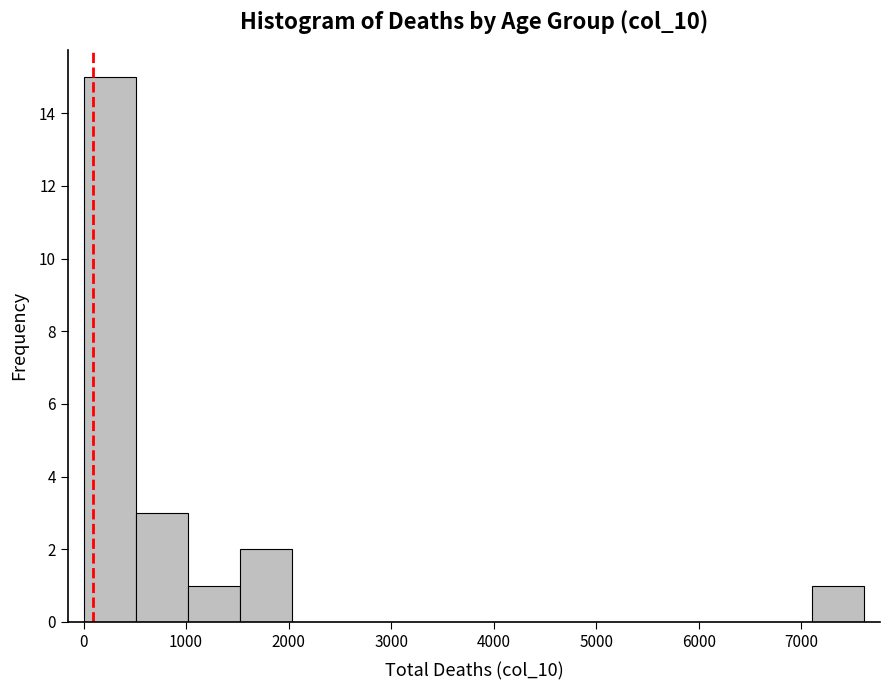

What is the height of the bar covering 500 to 1000 on the x-axis? Neither the bar edges nor the heights are printed on the chart, so give them approximately, as read against the axes.

3